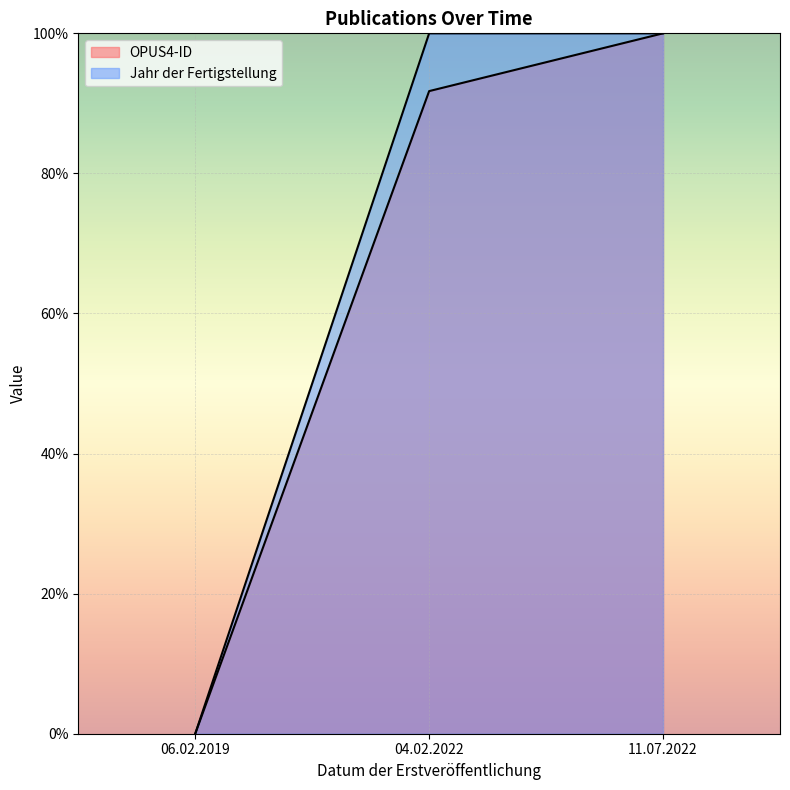

What is the spread (max minus min) of values at 04.02.2022?

8.2